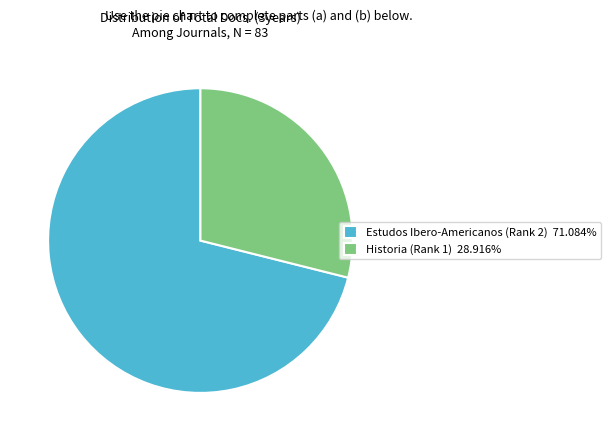

Which slice represents more than half of the pie?

Estudos Ibero-Americanos (Rank 2)